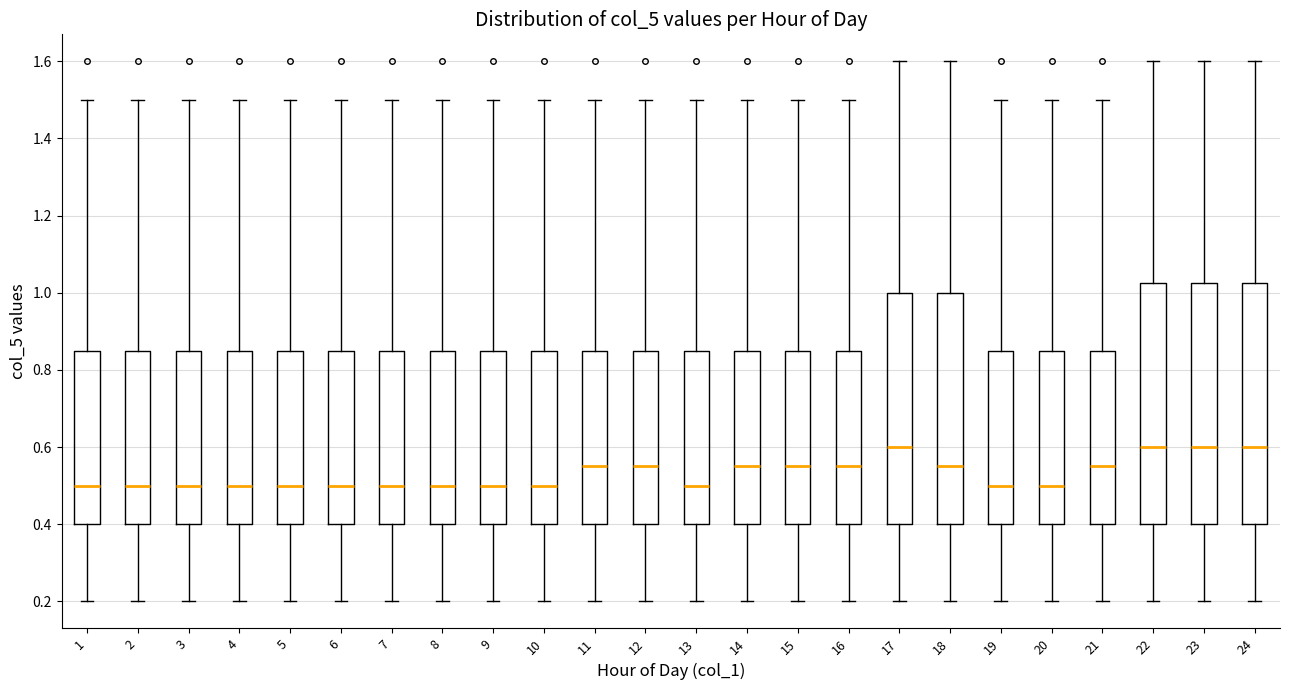

Reading left to right, read every box against the y-axis: the position of its median line, the range the box covers, and the ends of its whiskers. The values are not printed on the chart, so give them approximately, as read against the axis.

1: median 0.50, box 0.40 to 0.86, whiskers 0.20 to 1.50
2: median 0.50, box 0.40 to 0.86, whiskers 0.20 to 1.50
3: median 0.50, box 0.40 to 0.86, whiskers 0.20 to 1.50
4: median 0.50, box 0.40 to 0.86, whiskers 0.20 to 1.50
5: median 0.50, box 0.40 to 0.86, whiskers 0.20 to 1.50
6: median 0.50, box 0.40 to 0.86, whiskers 0.20 to 1.50
7: median 0.50, box 0.40 to 0.86, whiskers 0.20 to 1.50
8: median 0.50, box 0.40 to 0.86, whiskers 0.20 to 1.50
9: median 0.50, box 0.40 to 0.86, whiskers 0.20 to 1.50
10: median 0.50, box 0.40 to 0.86, whiskers 0.20 to 1.50
11: median 0.56, box 0.40 to 0.86, whiskers 0.20 to 1.50
12: median 0.56, box 0.40 to 0.86, whiskers 0.20 to 1.50
13: median 0.50, box 0.40 to 0.86, whiskers 0.20 to 1.50
14: median 0.56, box 0.40 to 0.86, whiskers 0.20 to 1.50
15: median 0.56, box 0.40 to 0.86, whiskers 0.20 to 1.50
16: median 0.56, box 0.40 to 0.86, whiskers 0.20 to 1.50
17: median 0.60, box 0.40 to 1.00, whiskers 0.20 to 1.60
18: median 0.56, box 0.40 to 1.00, whiskers 0.20 to 1.60
19: median 0.50, box 0.40 to 0.86, whiskers 0.20 to 1.50
20: median 0.50, box 0.40 to 0.86, whiskers 0.20 to 1.50
21: median 0.56, box 0.40 to 0.86, whiskers 0.20 to 1.50
22: median 0.60, box 0.40 to 1.02, whiskers 0.20 to 1.60
23: median 0.60, box 0.40 to 1.02, whiskers 0.20 to 1.60
24: median 0.60, box 0.40 to 1.02, whiskers 0.20 to 1.60